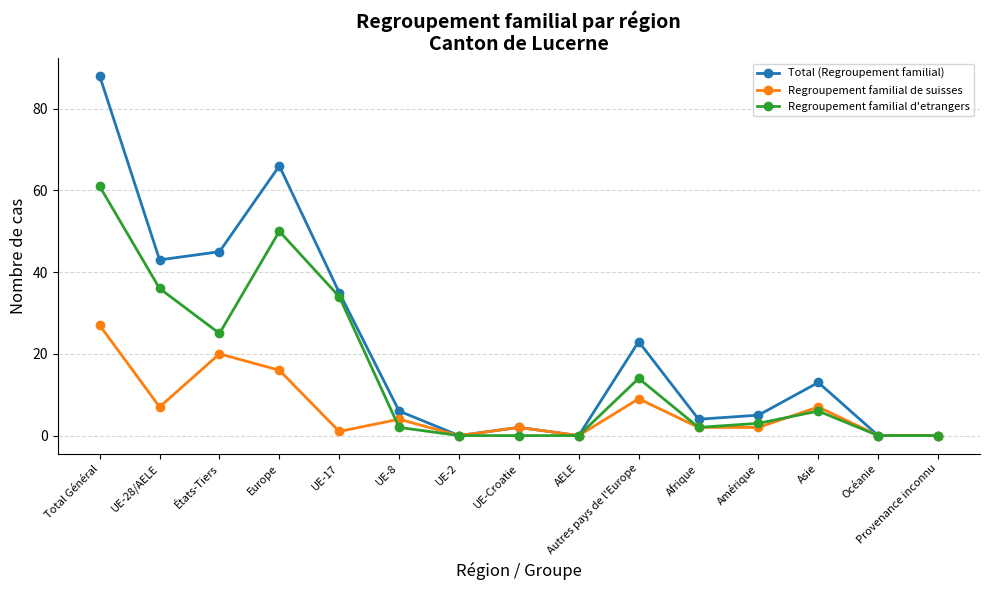

At which category does Regroupement familial d'etrangers reach its first local peak?

Europe